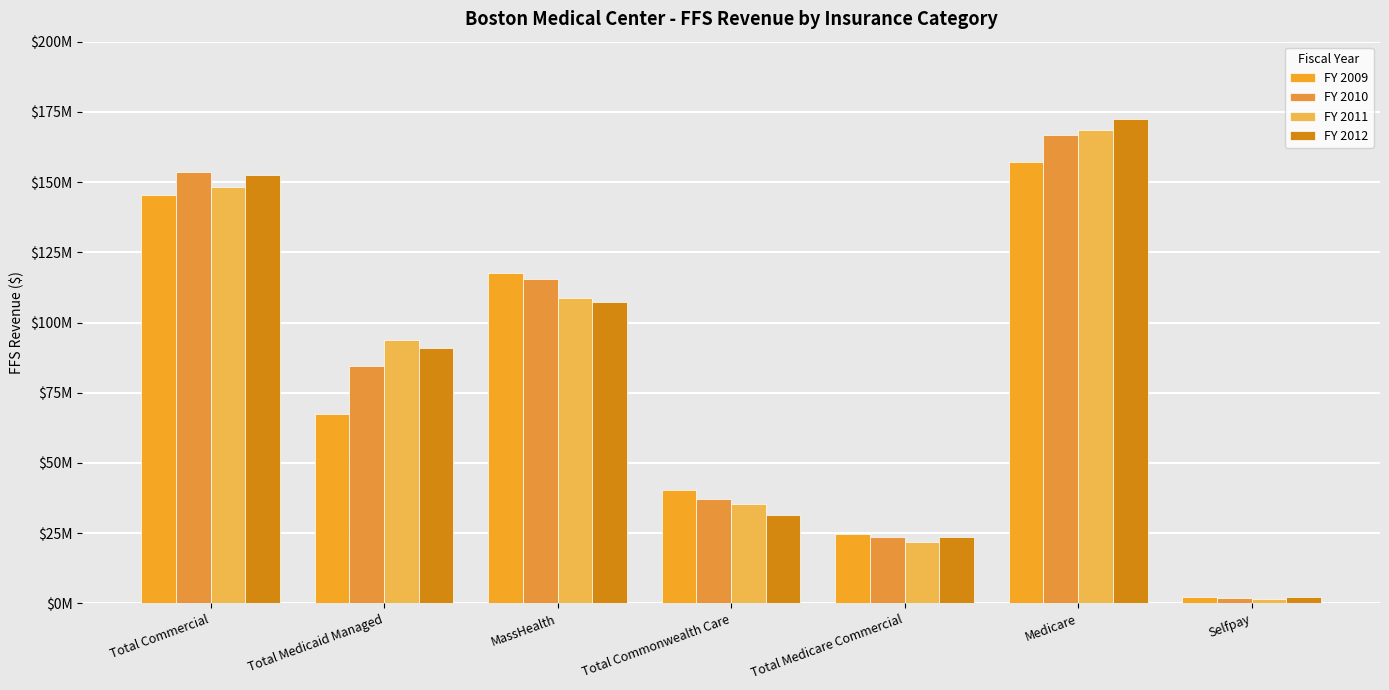

What is the spread (max minus min) of values at MassHealth?

10182388.0